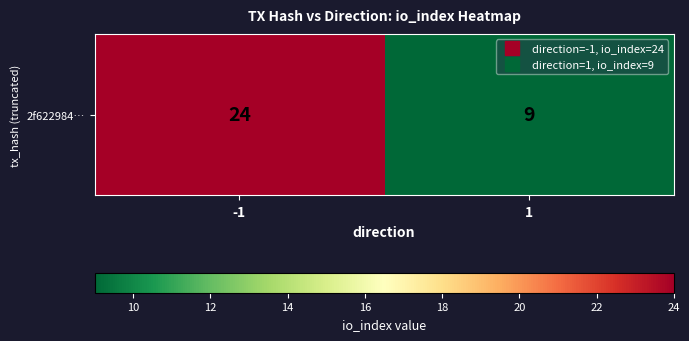

Reading left to right, extract all data points from this chart.

24	9